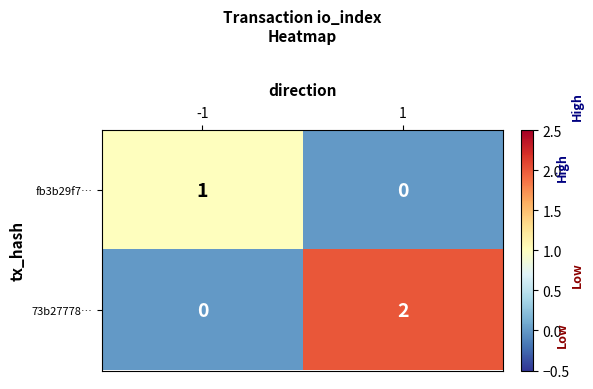

True or false: 73b27778… has a value of 2 at 1.

True